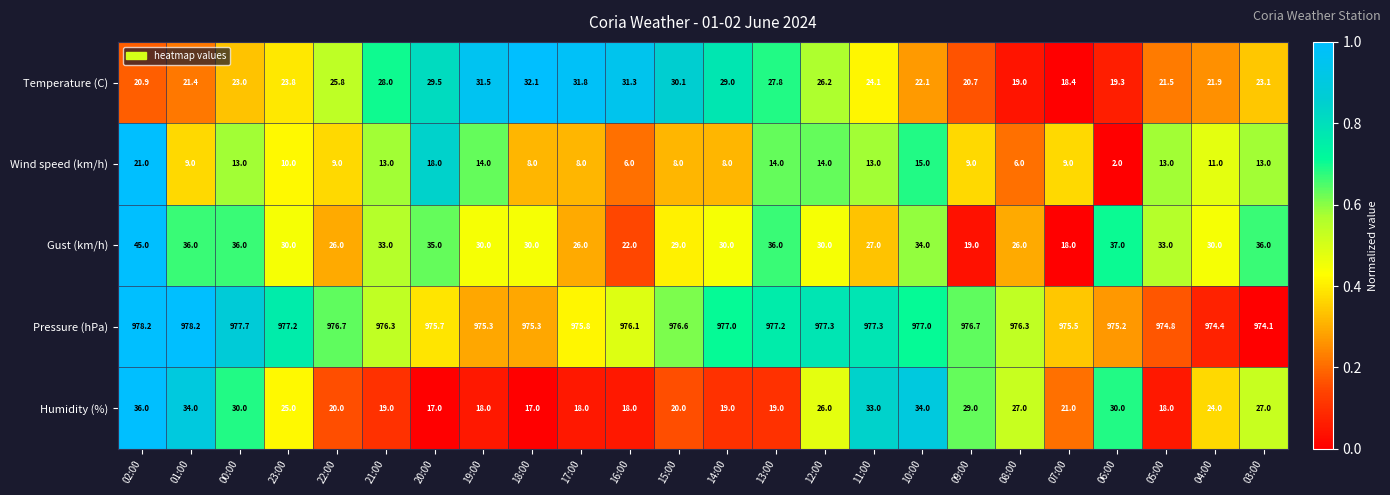

The value of Wind speed (km/h) at 05:00 is 13.0. True or false?

True